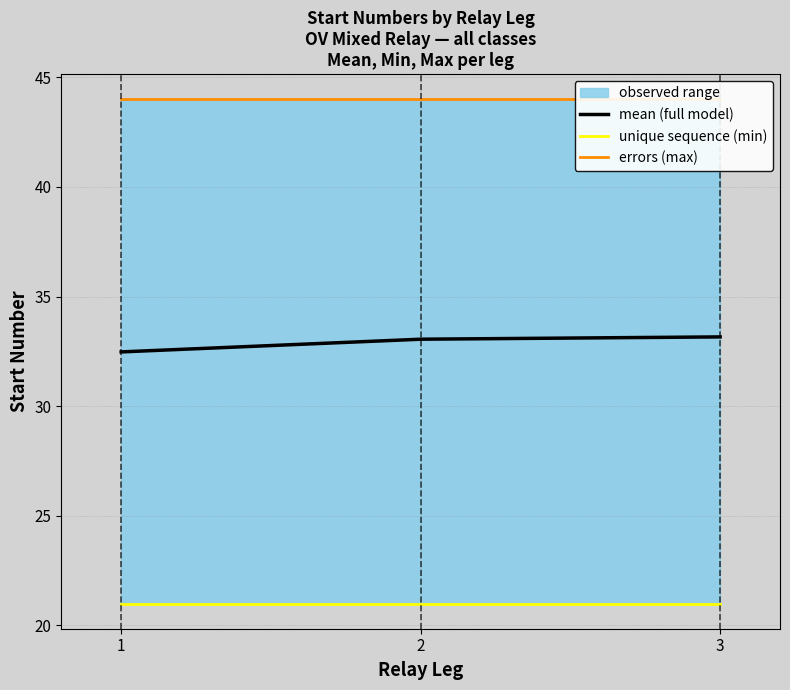

Where is the first local maximum for Relay 2?

2